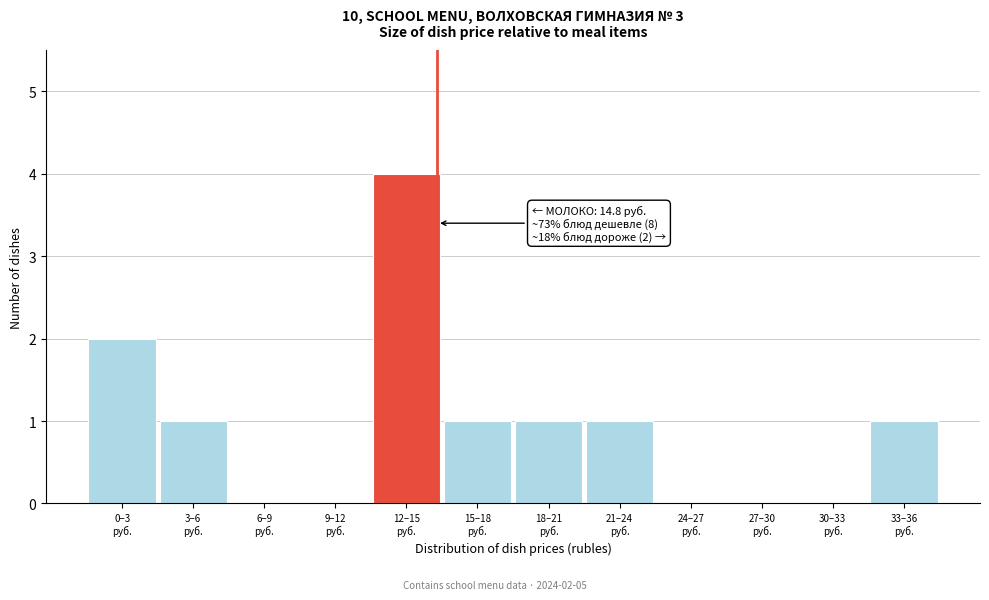

What is the greatest value displayed?

4